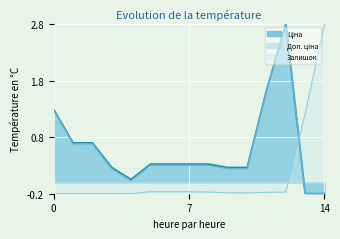

At which label does Залишок reach its peak?

14